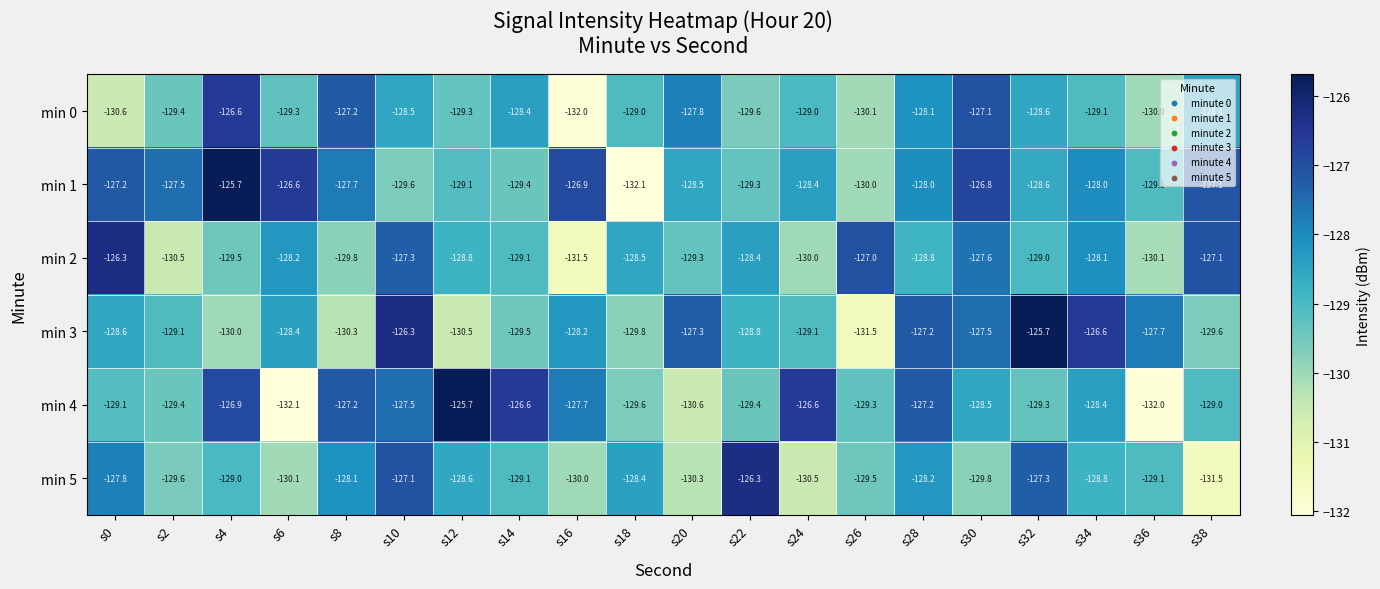

What is the spread (max minus min) of values at s2?

3.0